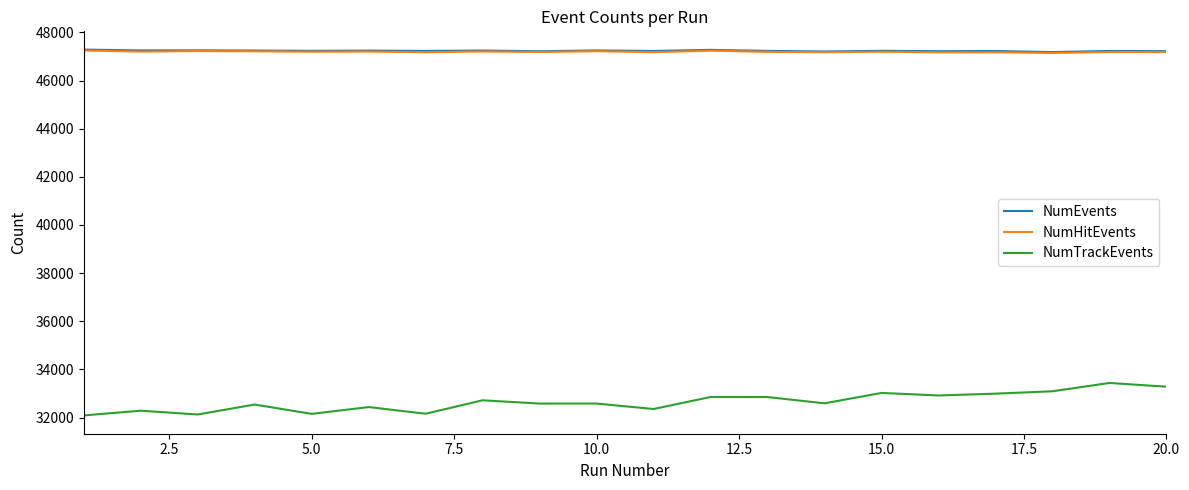

True or false: NumHitEvents and NumTrackEvents intersect in this chart.

False